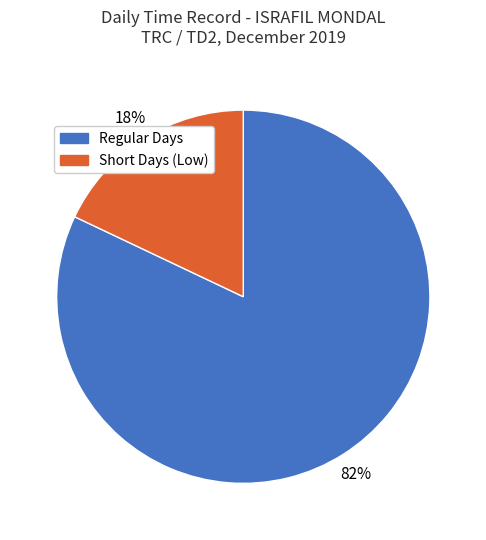

Approximately how many times larger is the value at Regular Days compared to Short Days (Low)?

4.6